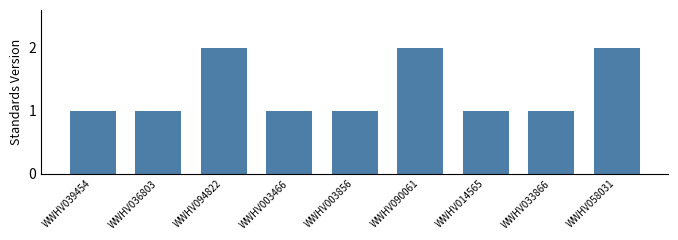

What is the average value?

1